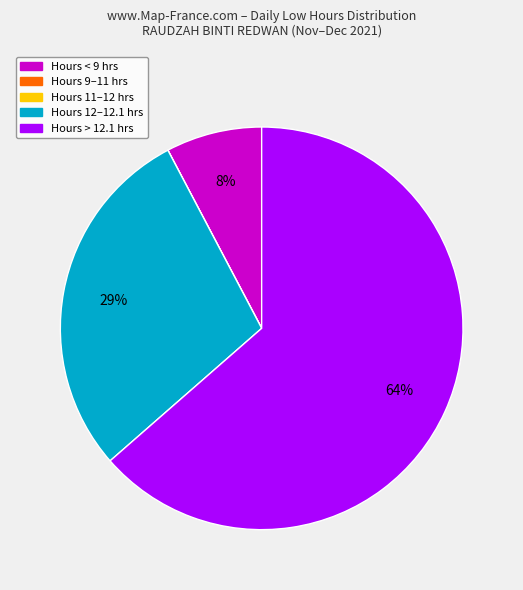

Is there a majority slice in this chart?

Yes